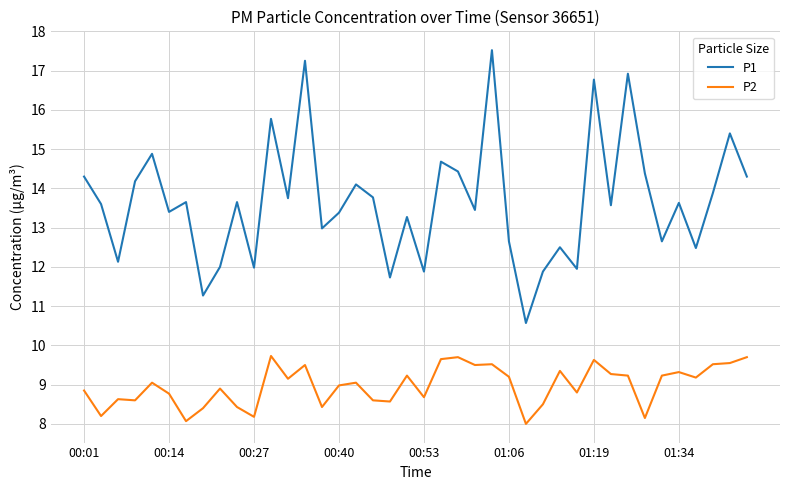

Which series has the largest total across all categories?

P1